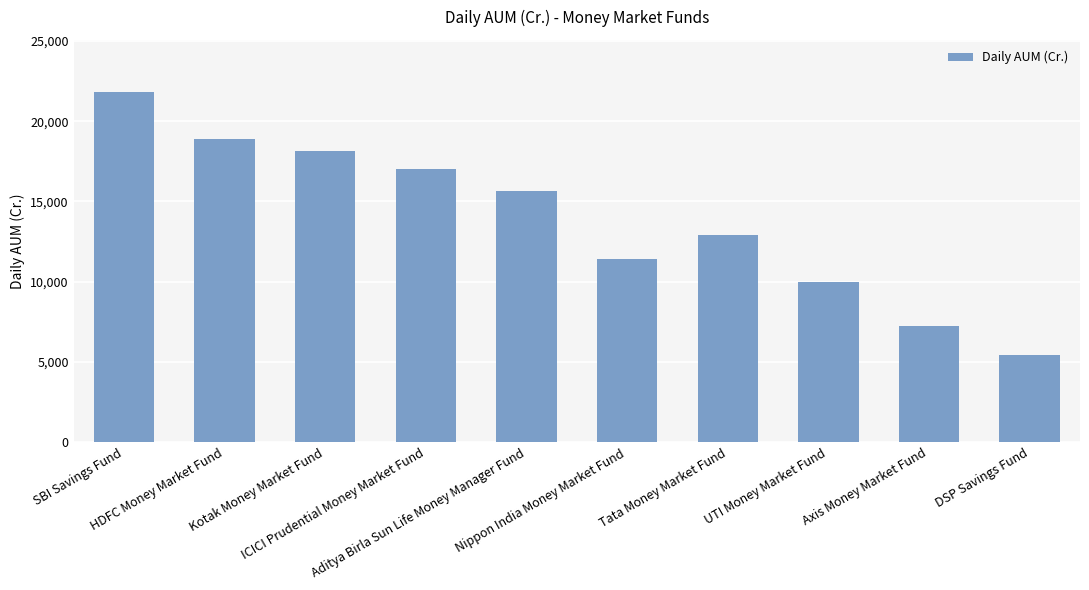

The value at Tata Money Market Fund is 12928. True or false?

True